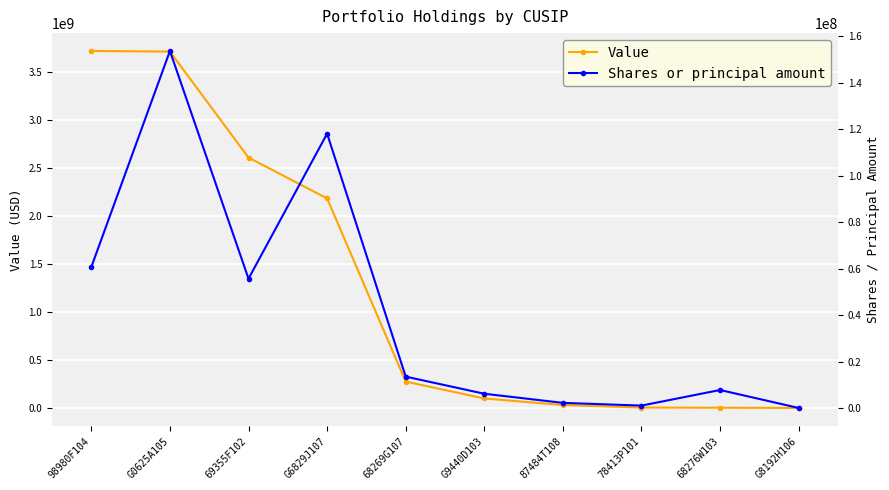

What is the spread (max minus min) of values at 78413P101?

4167011